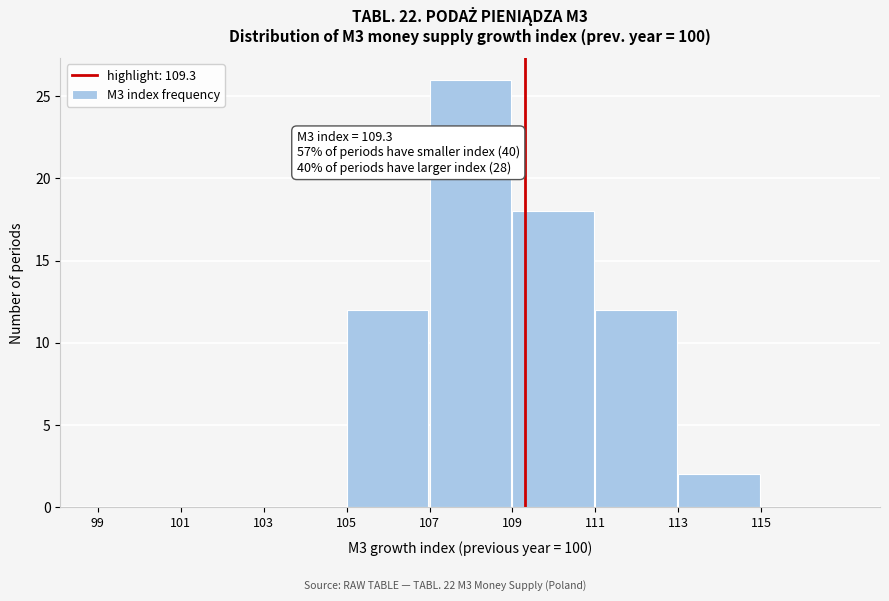

Over which range of the x-axis is the bar tallest?

107 to 109